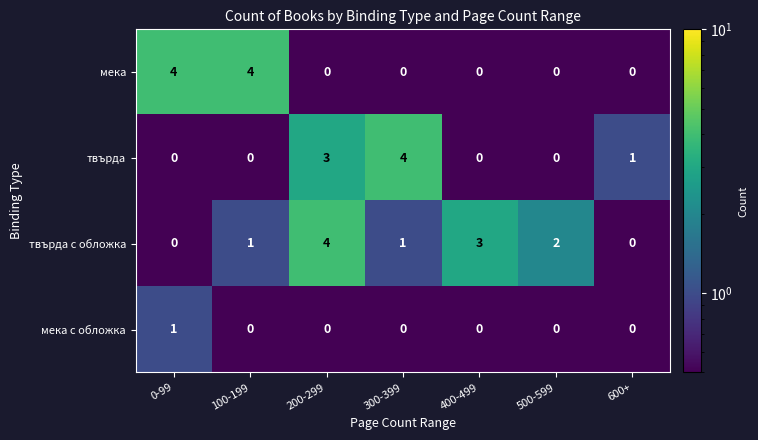

The value of твърда at 200-299 is 3. True or false?

True